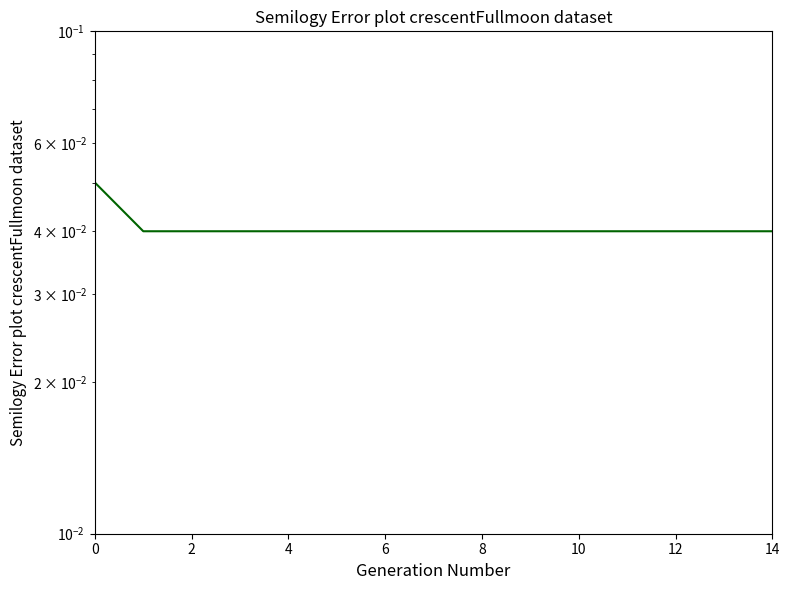

What is the label of the 5th point from the right?

10